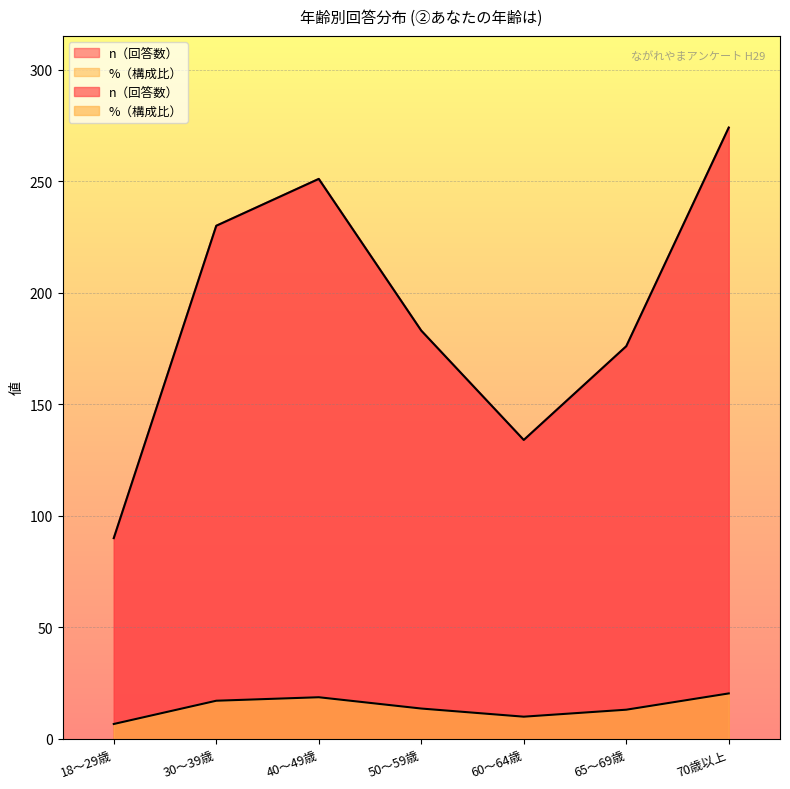

How many series are shown in this chart?

2